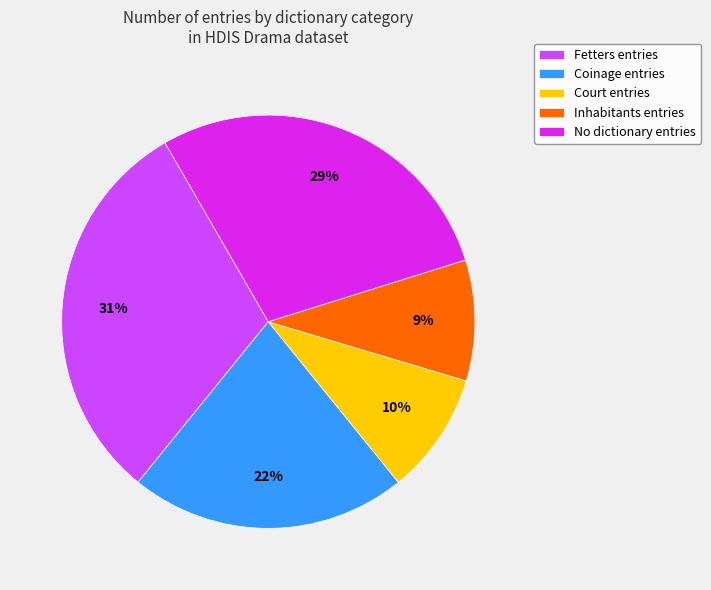

Do No dictionary entries and Fetters entries together represent more than half of the pie?

Yes